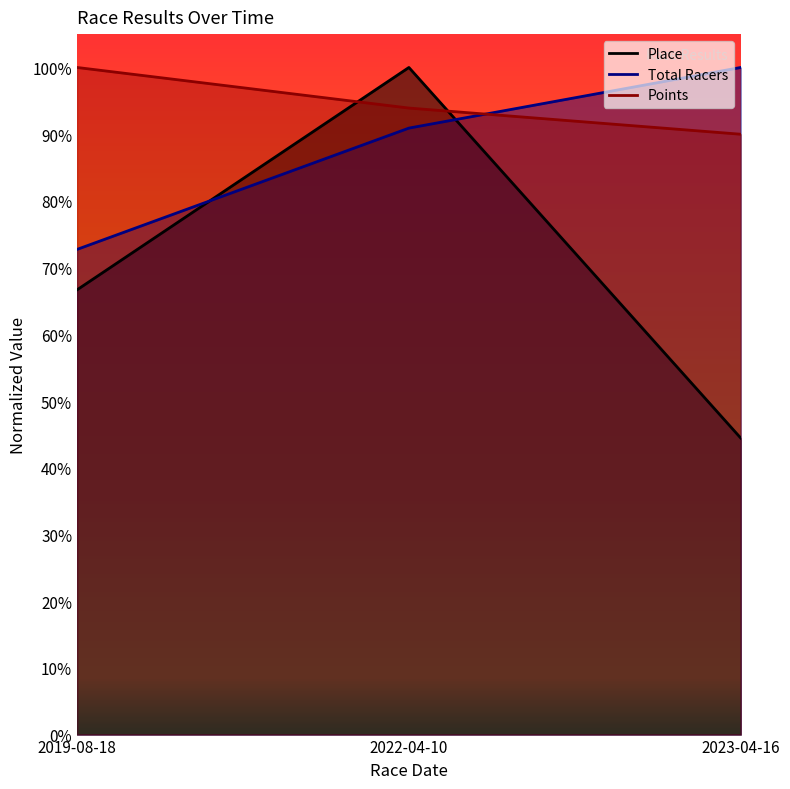

Is it true that Place equals 0.2 at 2019-08-18?

False